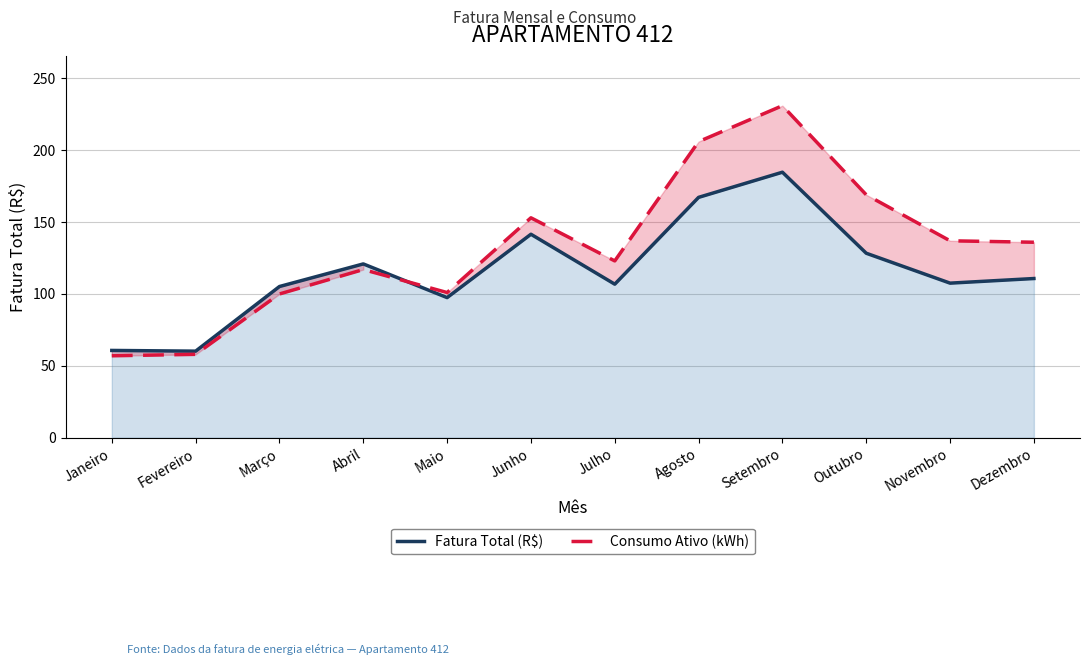

Is it true that Fatura Total (R$) equals 49.8 at Dezembro?

False